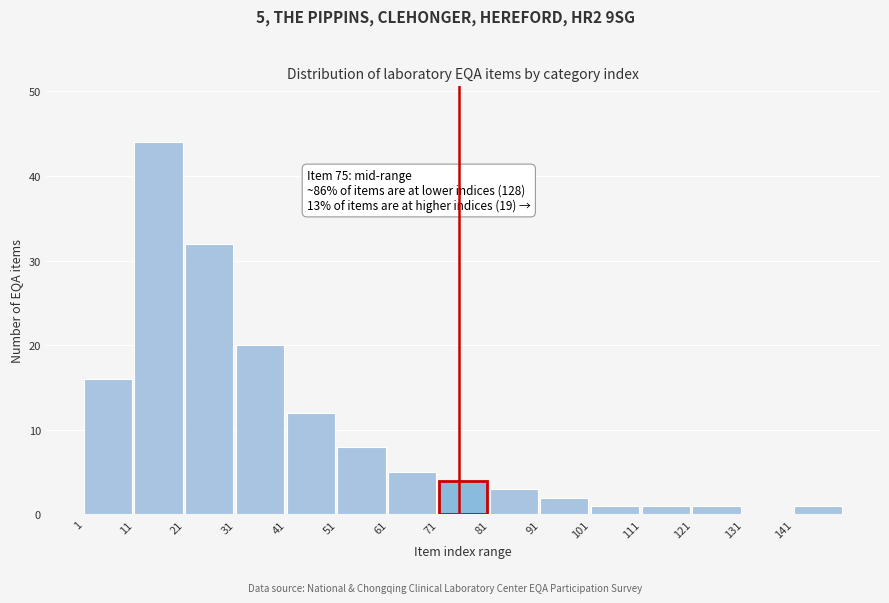

Reading left to right, what are all the values shown in this chart?

1=16	11=44	21=32	31=20	41=12	51=8	61=5	71=4	81=3	91=2	101=1	111=1	121=1	131=0	141=1